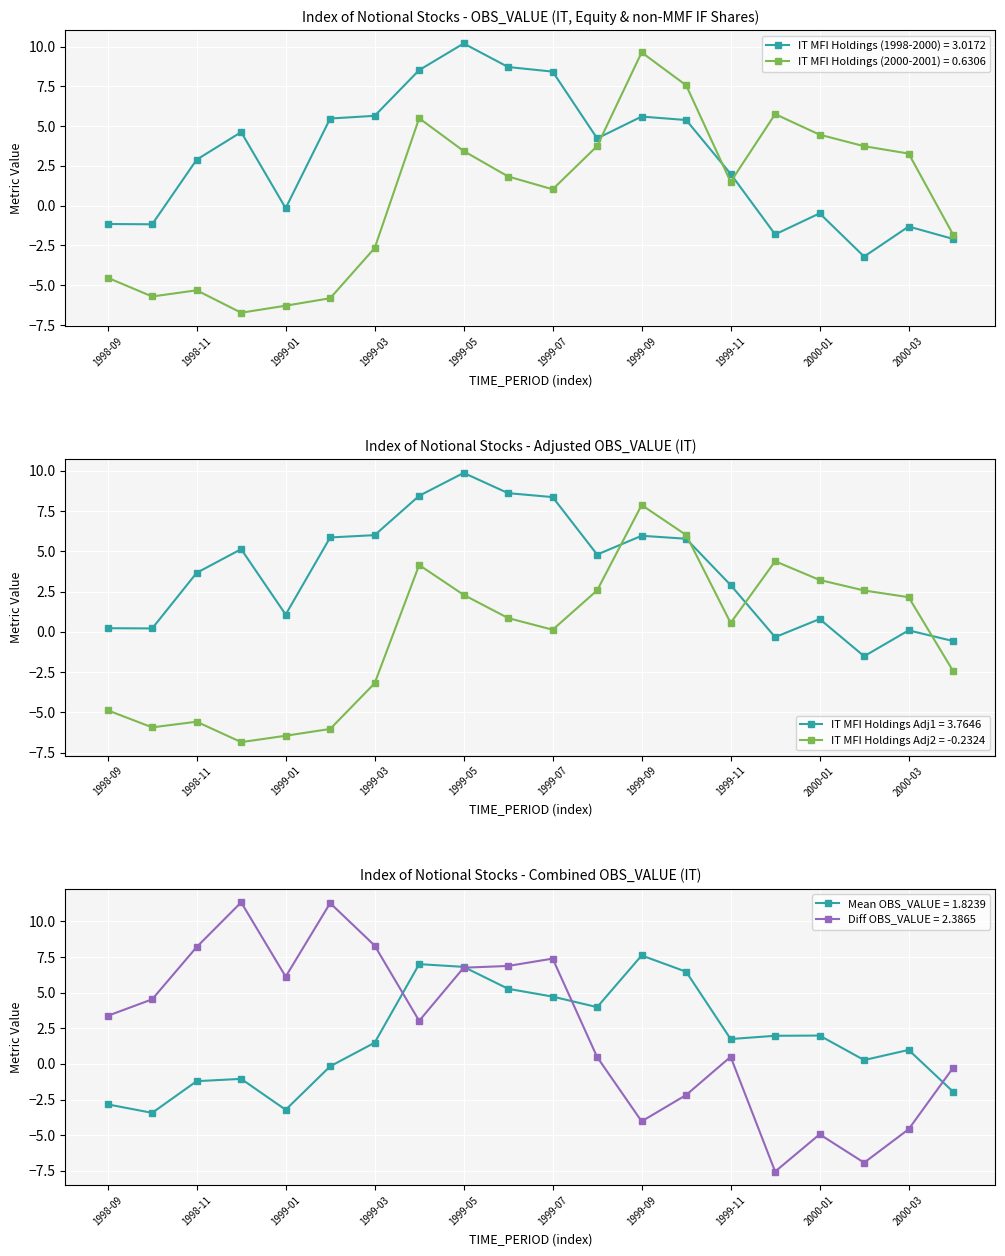

What is the label of the 8th point from the left?

1999-04